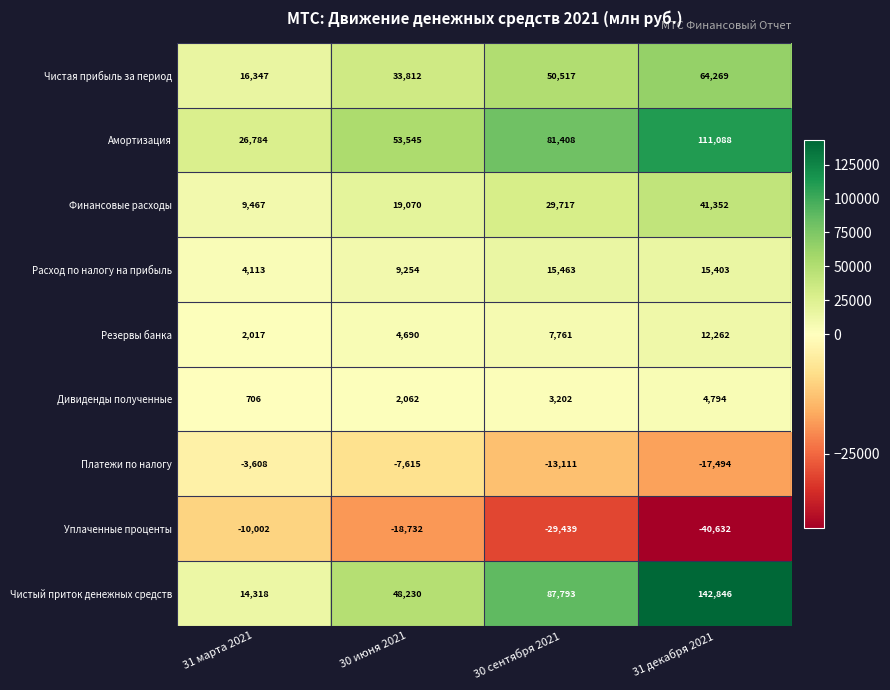

At how many categories does at least one series exceed 69215?

2